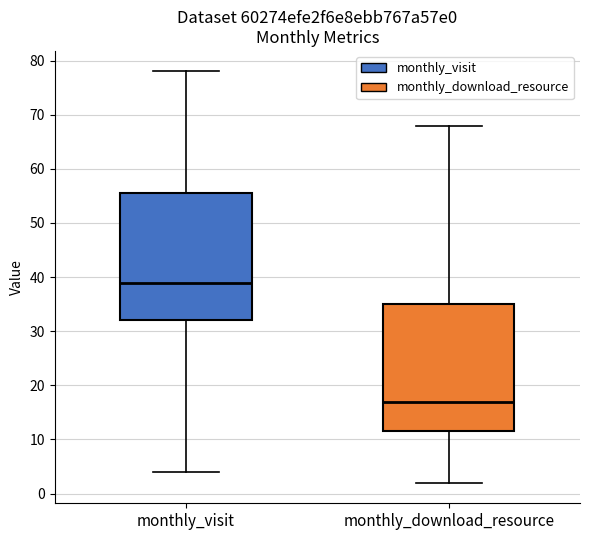

Which box's median line is the highest?

monthly_visit